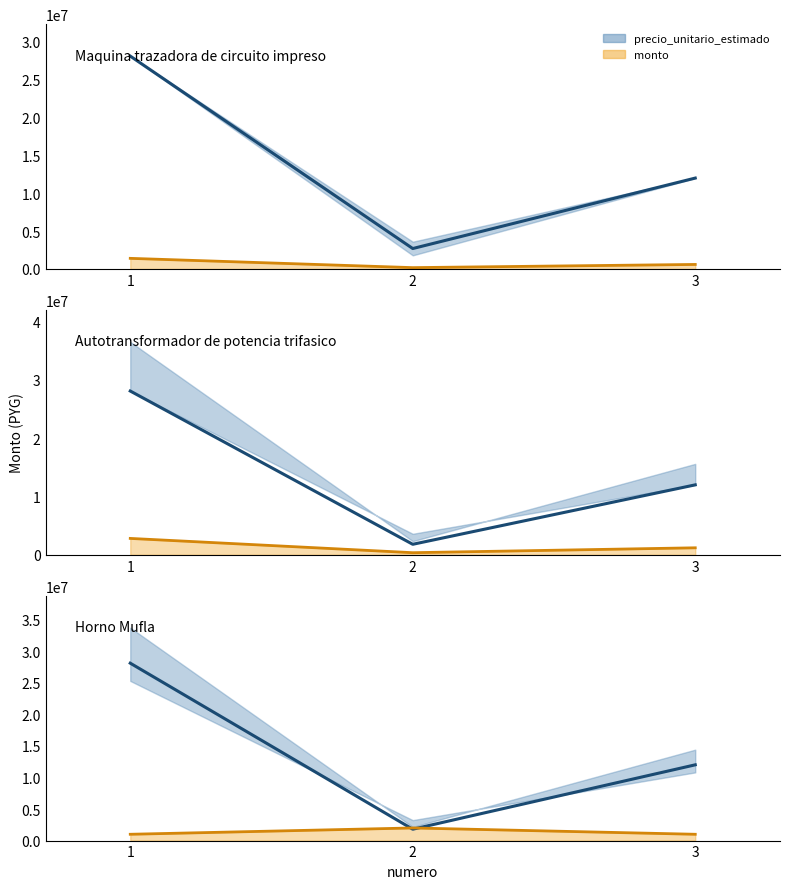

Is it true that precio_unitario_estimado_line equals 37948962 at 1?

False